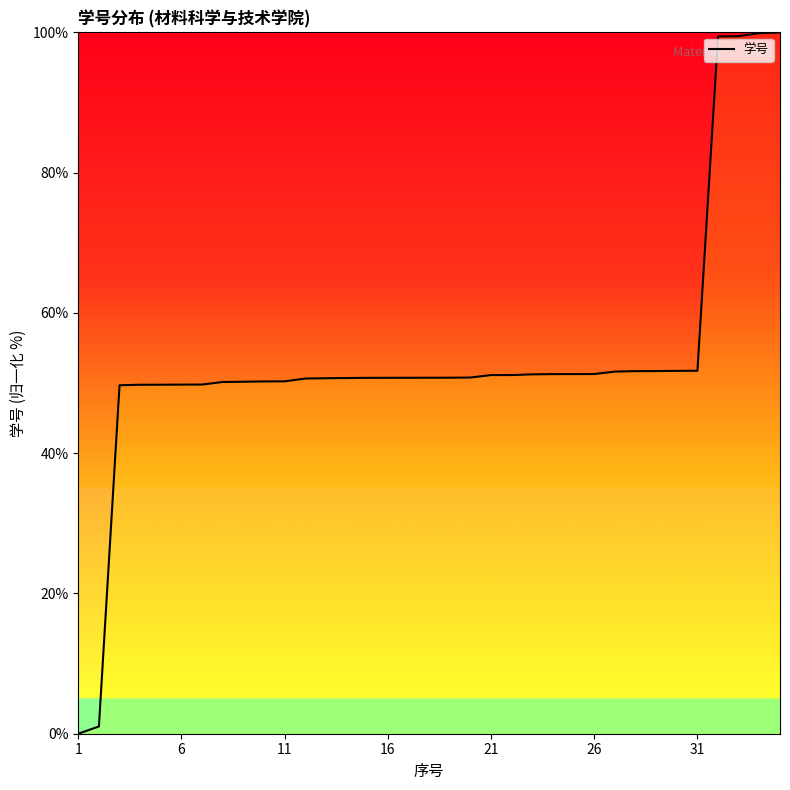

What is the difference between the maximum and minimum values?

100.0